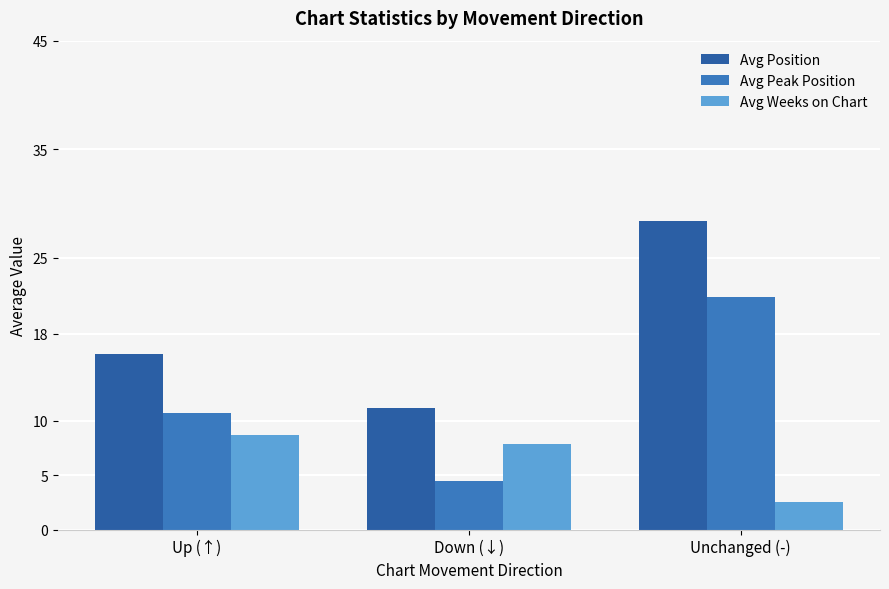

What value does the Avg Weeks on Chart series have at Unchanged (-)?

2.5